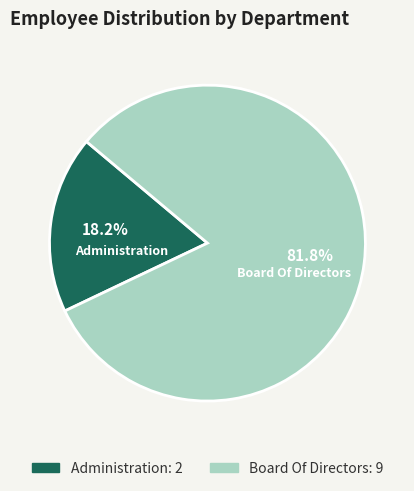

To the nearest percent, what is the difference between the Board Of Directors and Administration slice percentages?

64%